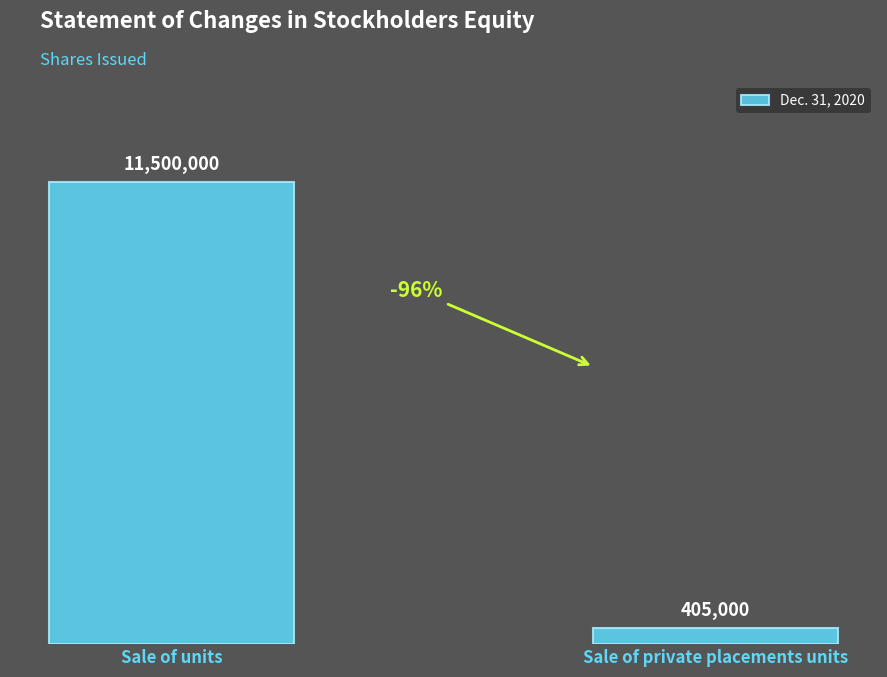

Does the chart contain any negative values?

No